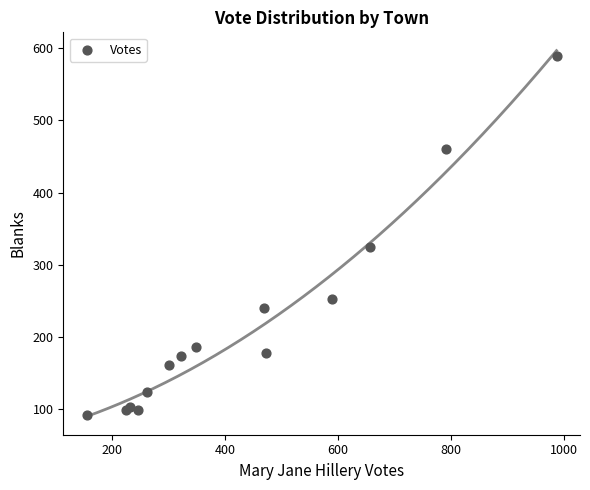

What Y value in the scatter plot is closest to 340?

325